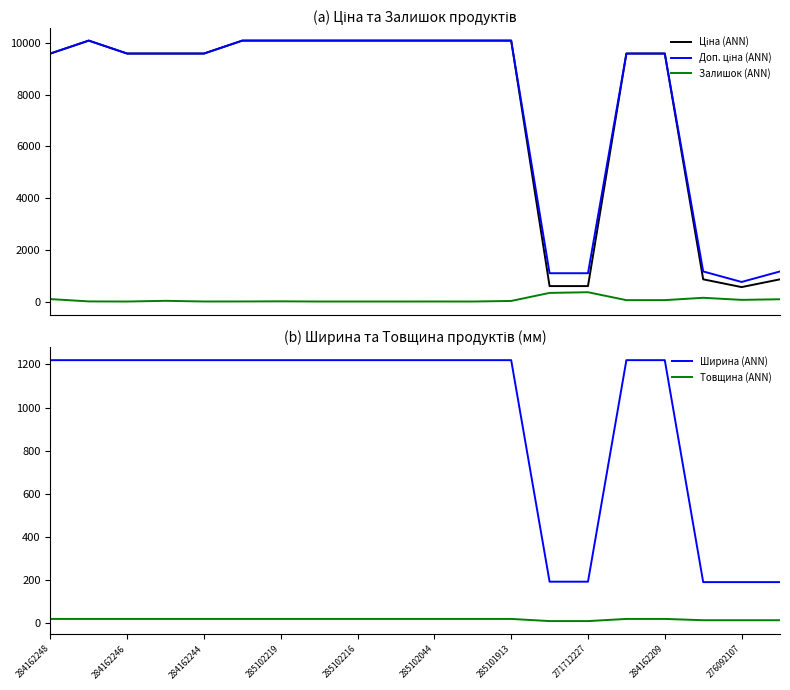

What is the maximum value for Залишок (ANN)?

359.0